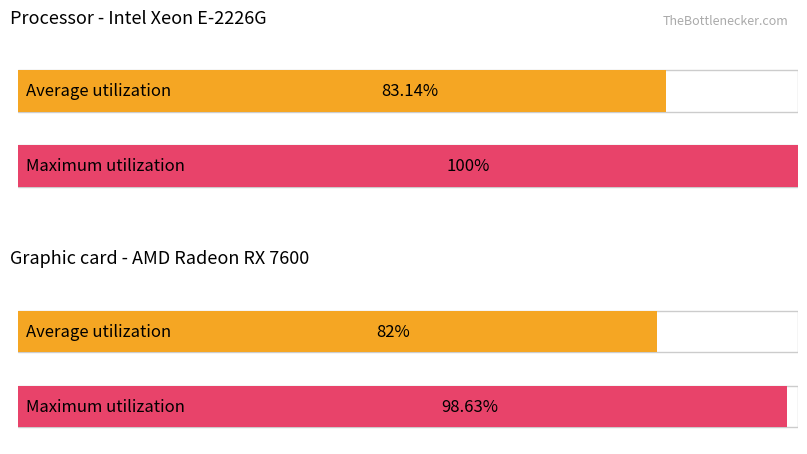

Does the chart contain stacked bars?

No